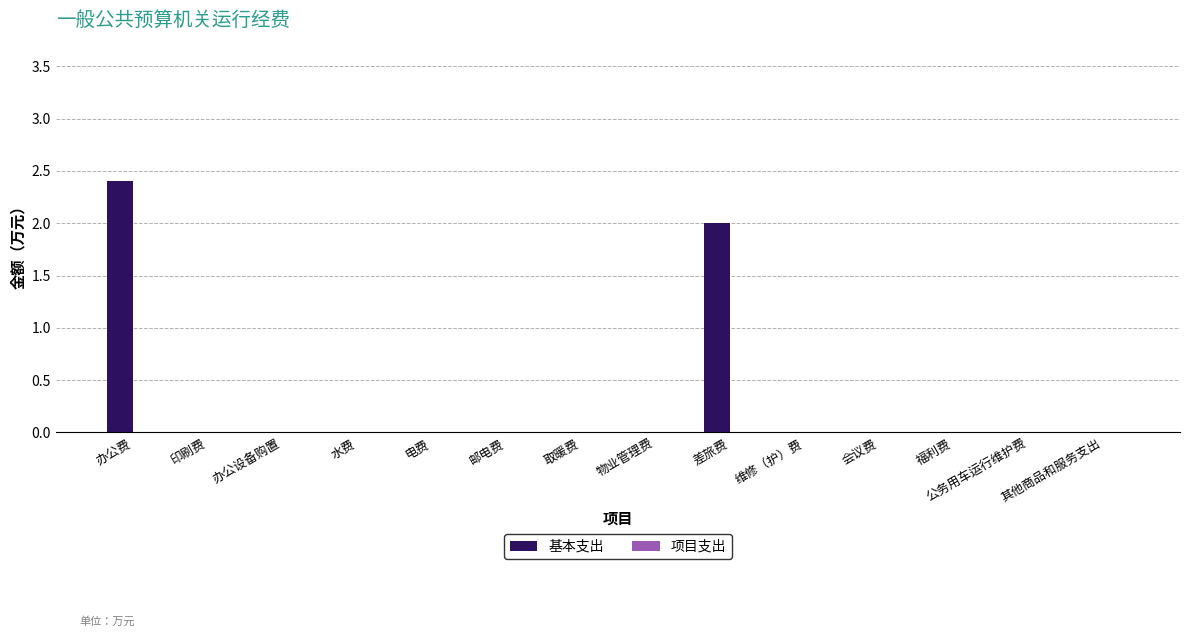

At which category does the chart reach its peak across all series?

办公费